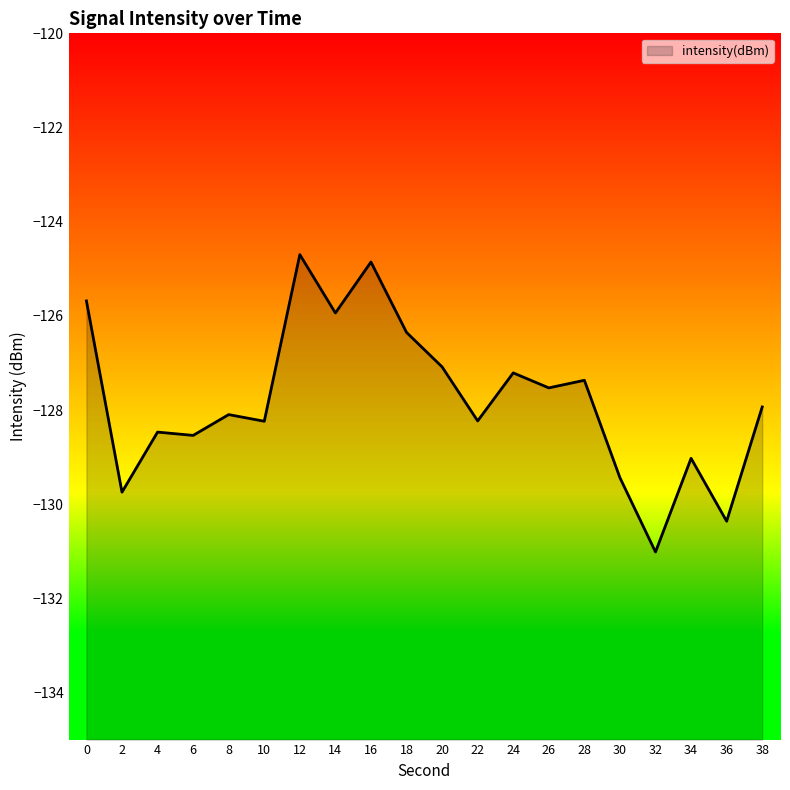

How many values are below -127?

15